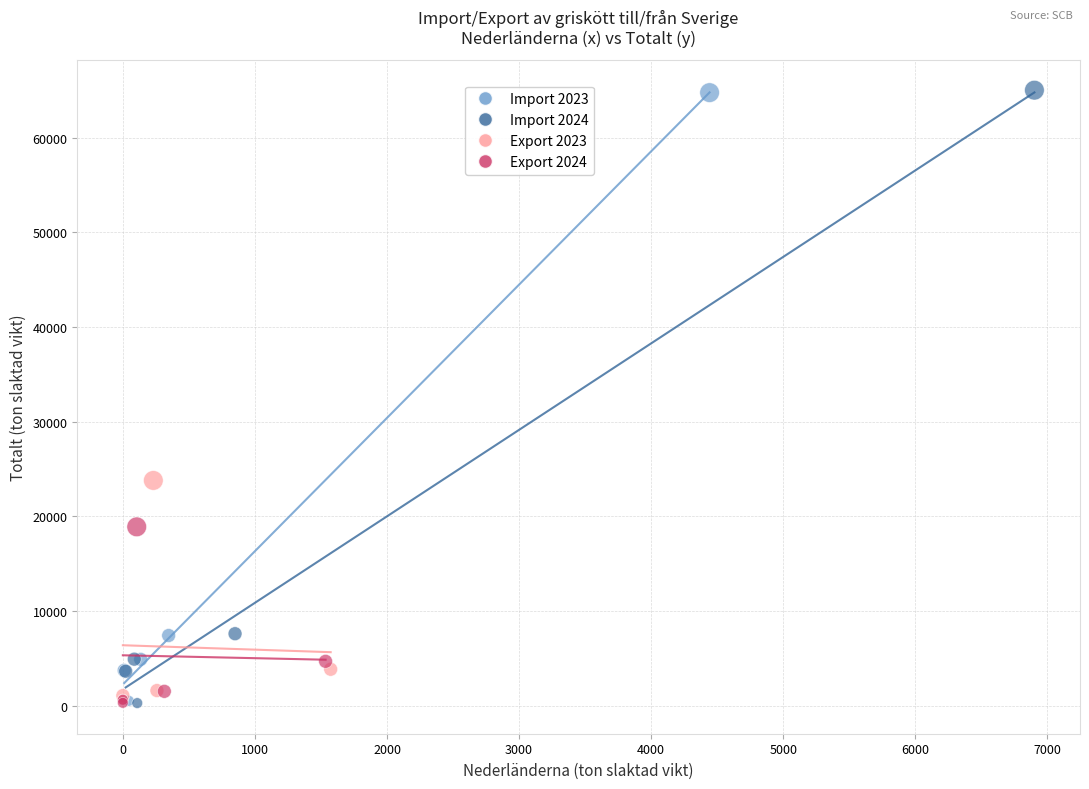

Which series has the largest Y range (max minus min)?

Import 2024